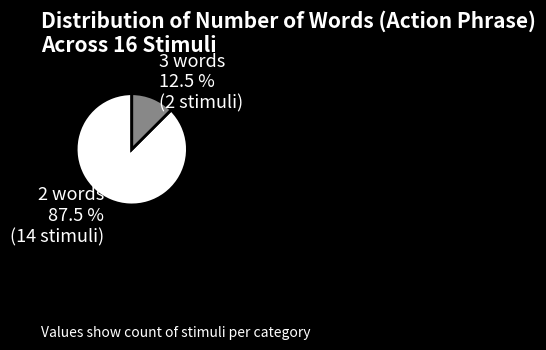

Approximately how many times larger is the value at 2 words compared to 3 words?

7.0